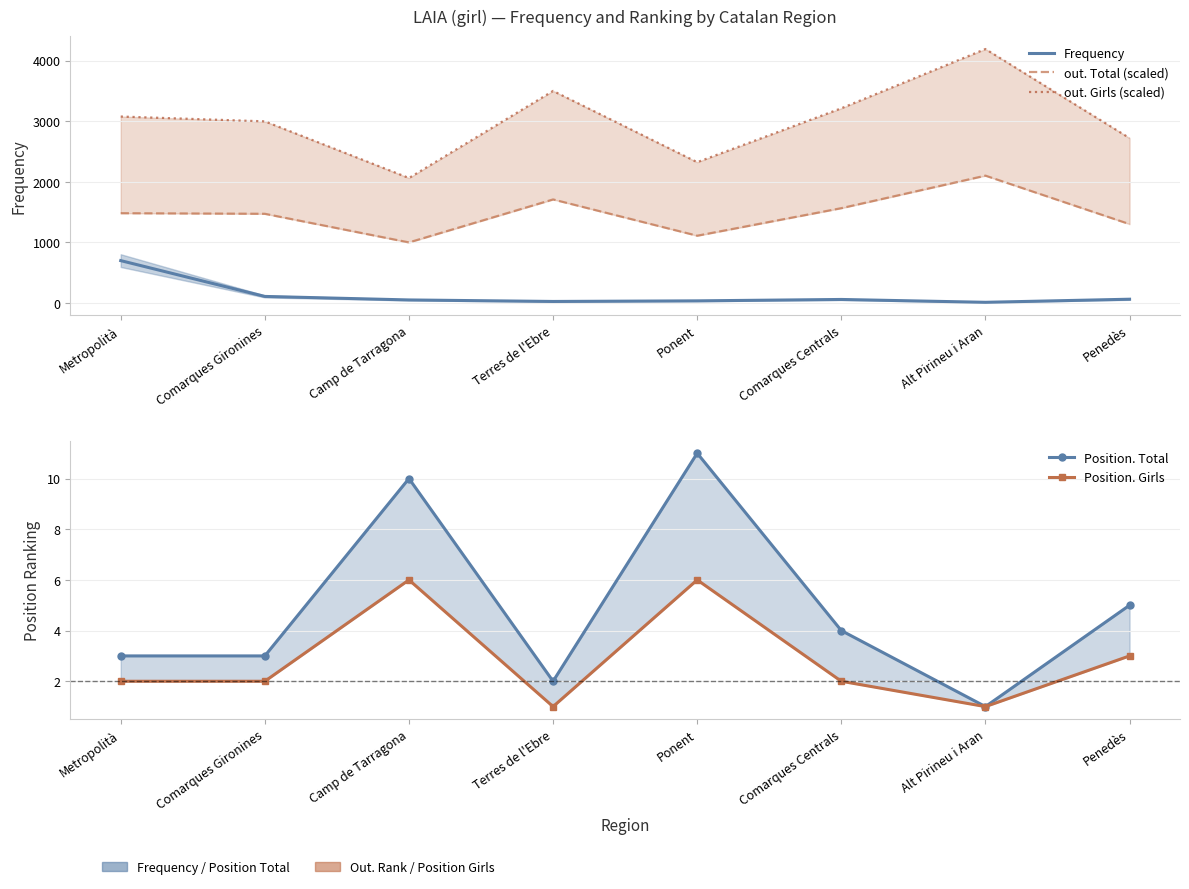

Read the Frequency value at Camp de Tarragona.

52.0